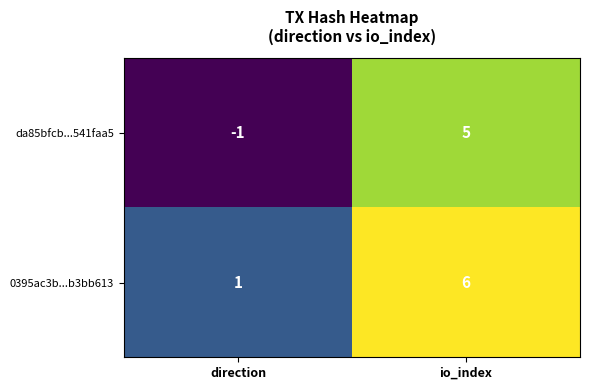

At io_index, list the series in order from largest to smallest.

0395ac3b...b3bb613, da85bfcb...541faa5